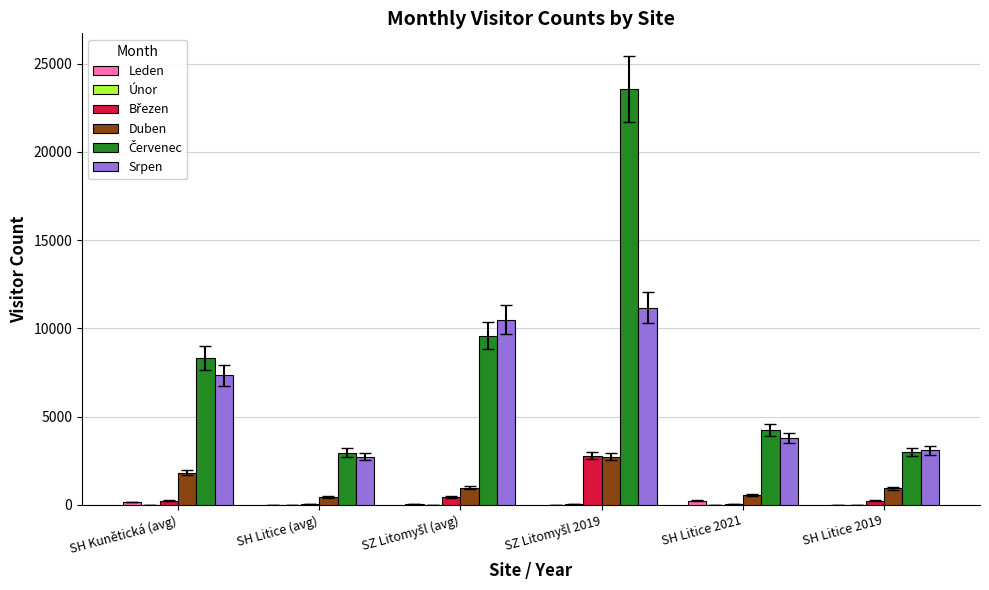

Are the bars horizontal?

No